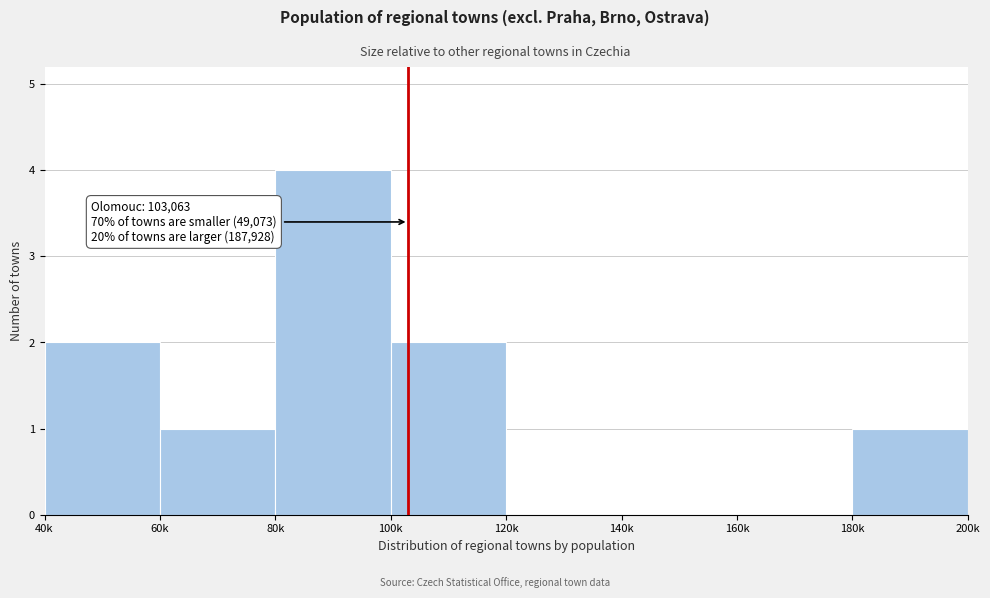

Reading right to left, transcribe all the data shown in this chart.

180k=1	160k=0	140k=0	120k=0	100k=2	80k=4	60k=1	40k=2